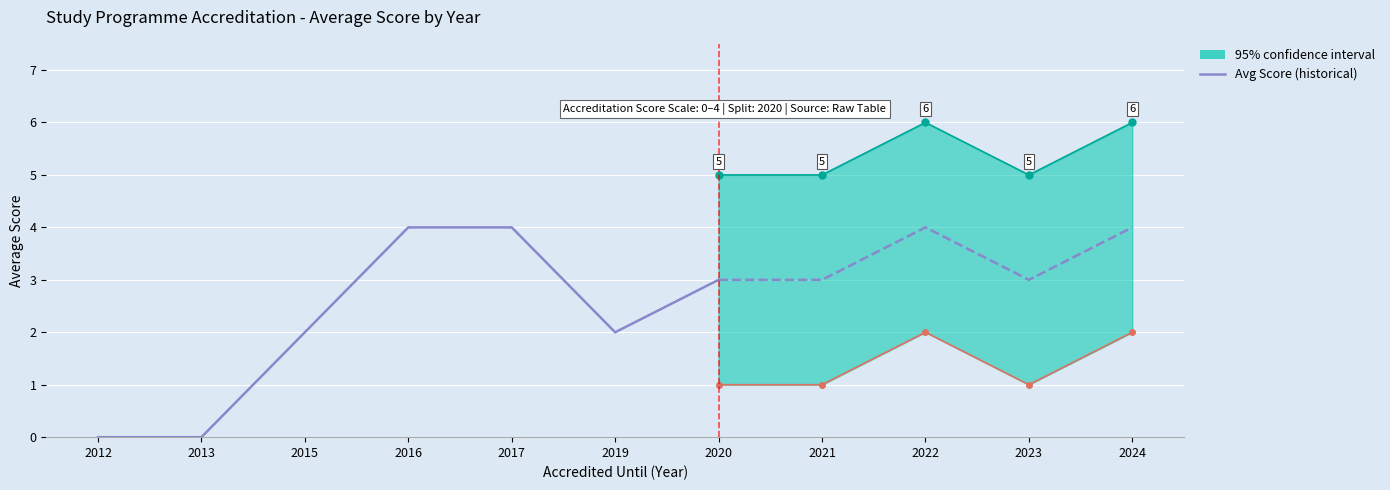

Where is the data nearest to the value 2?

2015